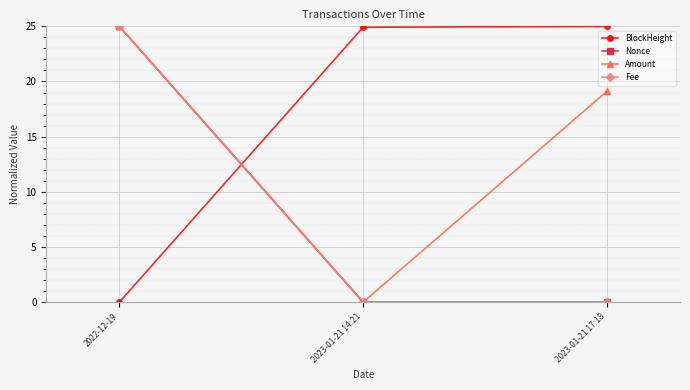

What is the value of the Nonce point at the 1st from the left?

25.0